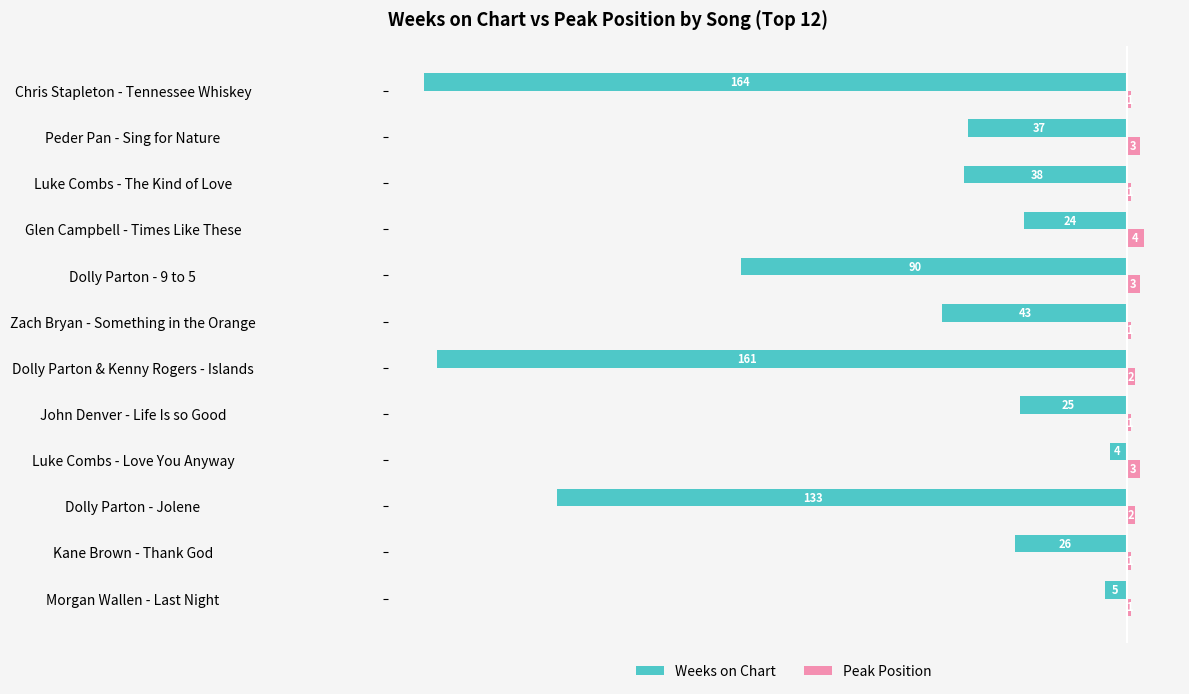

The value of Peak Position at Glen Campbell - Times Like These is 4. True or false?

True